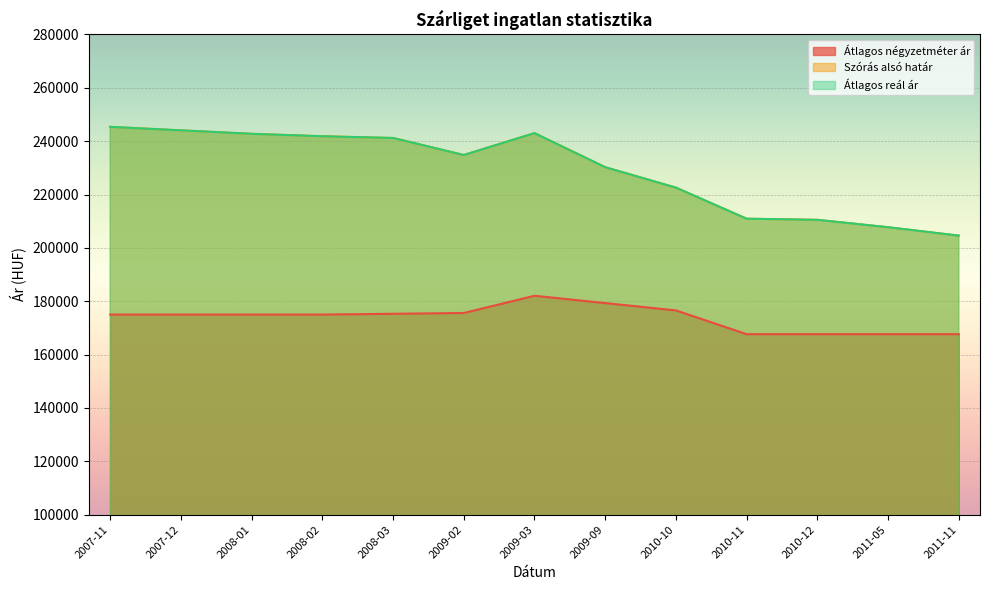

The Átlagos reál ár series shows 243003 at 2009-03. True or false?

True